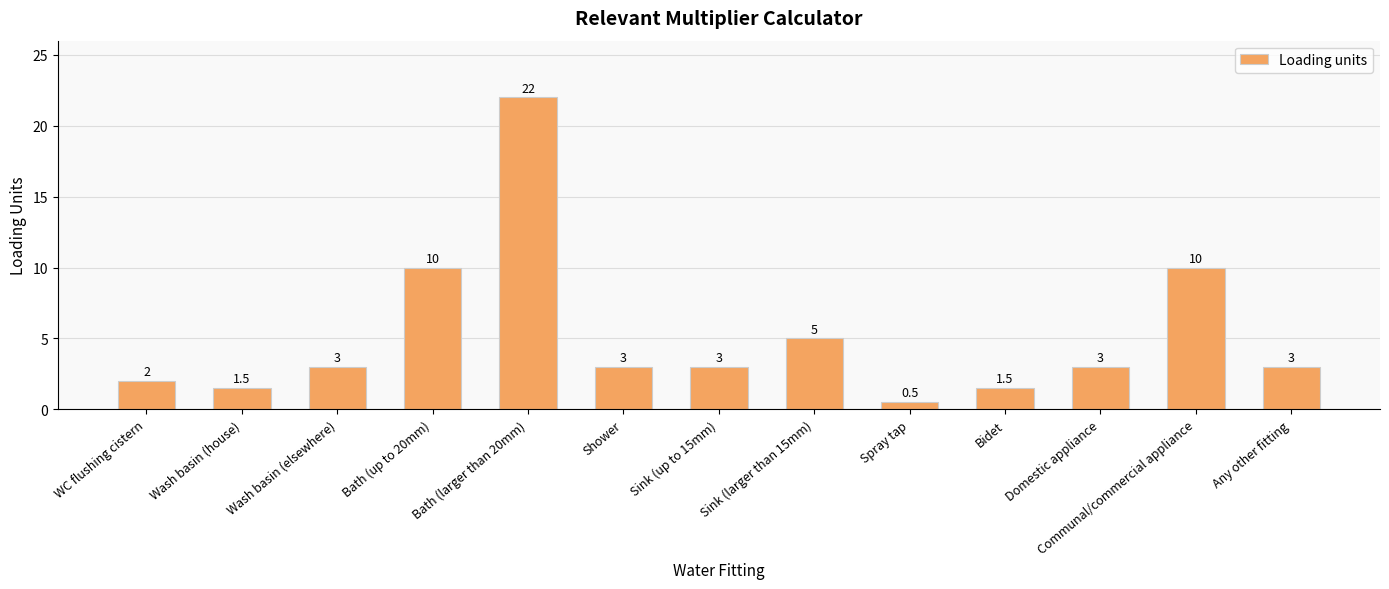

What is the change in value from Wash basin (house) to Shower?

+1.5